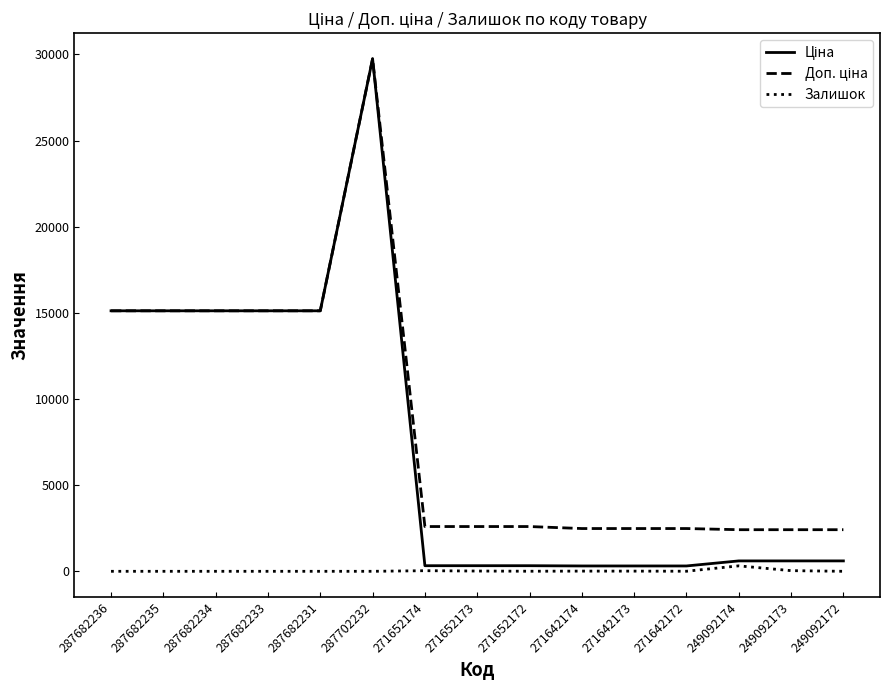

The value of Залишок at 249092172 is 0.0. True or false?

True